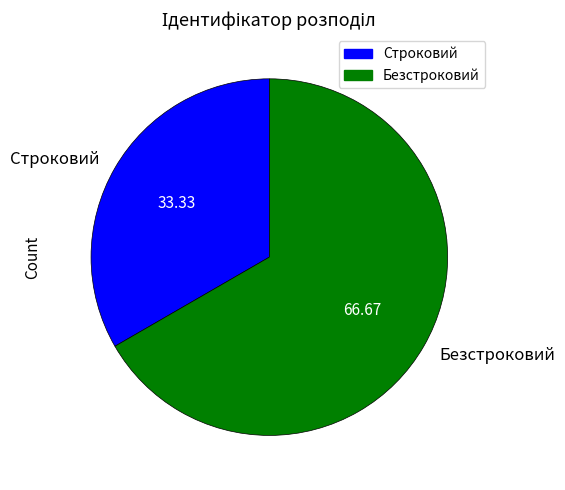

Is it true that Строковий is 48% of the pie?

False